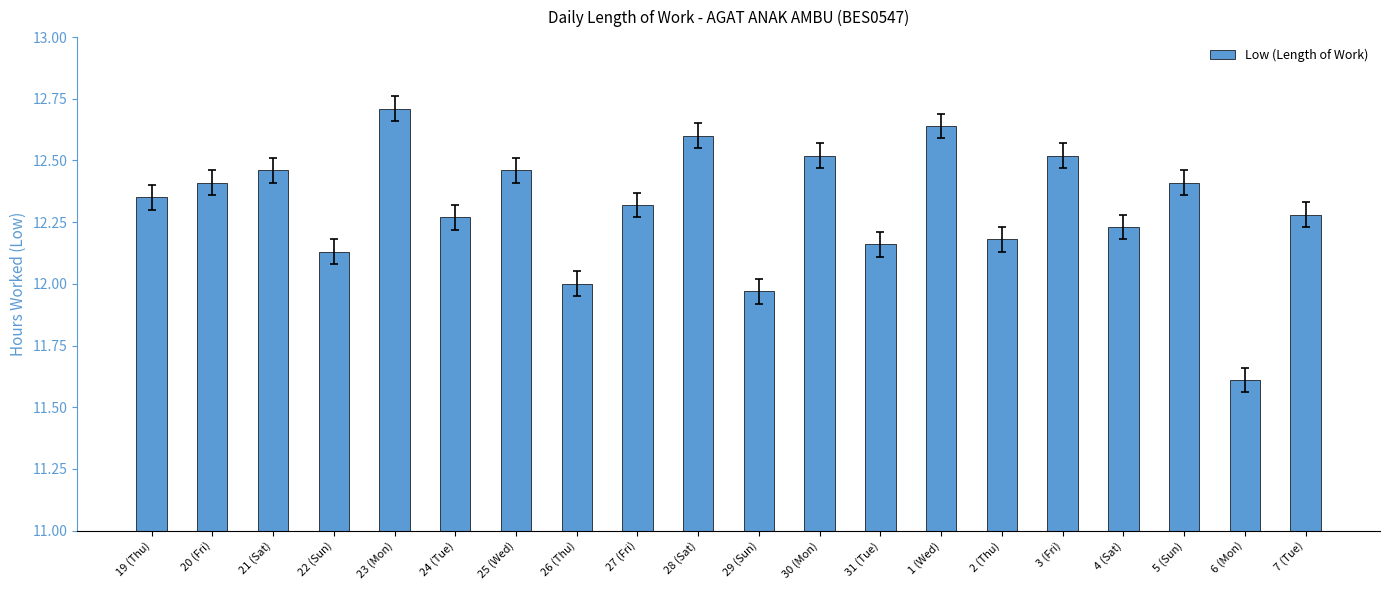

How many data points does each series have?

20